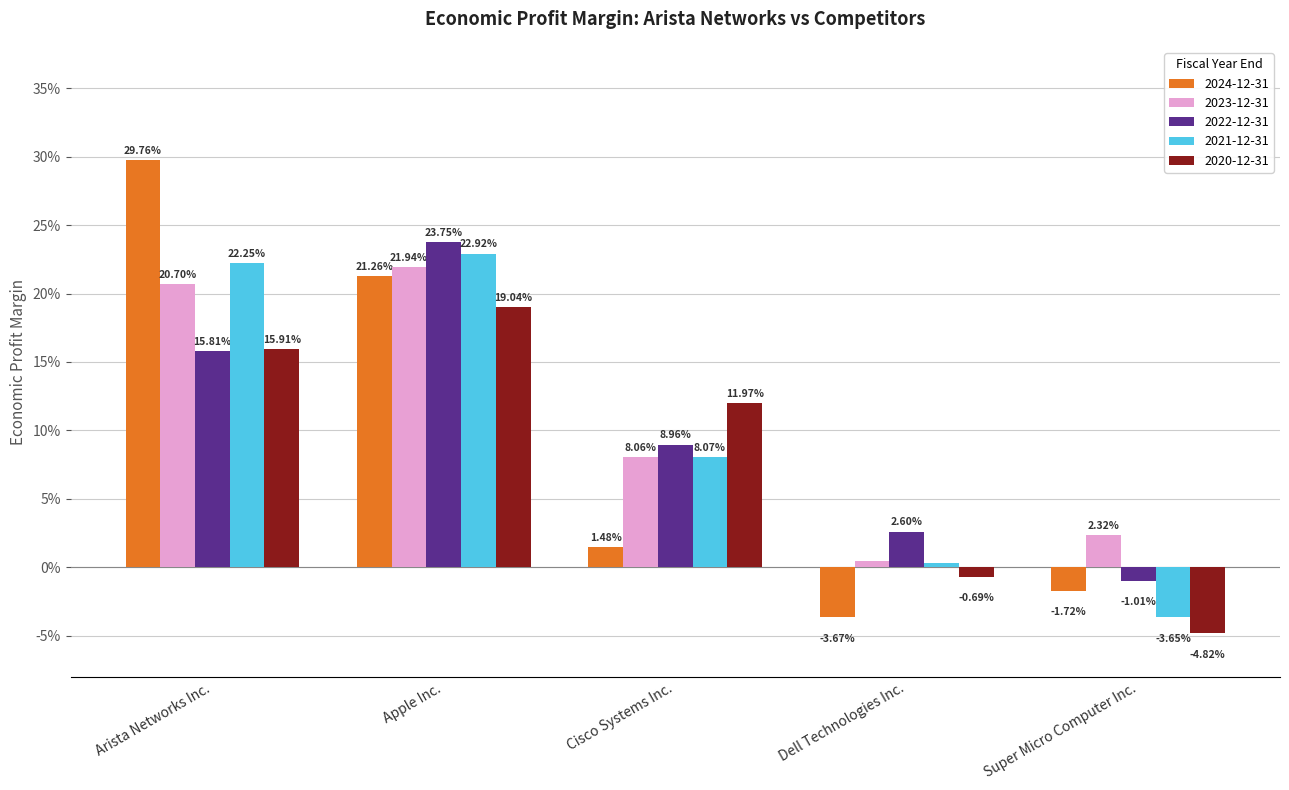

What is the maximum value shown in the chart?

0.3